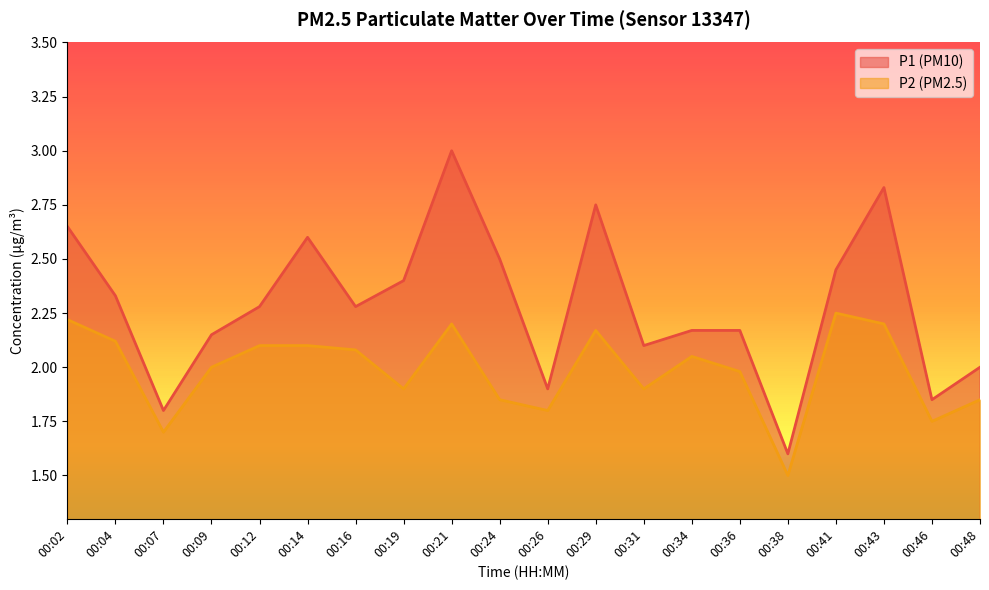

Which series has the widest spread of values?

P1